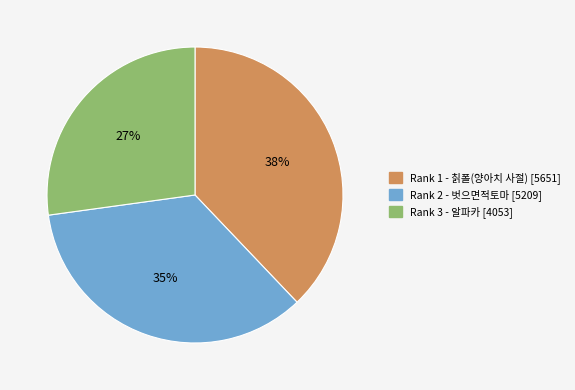

Is it true that Rank 3 - 알파카 [4053] is 21% of the pie?

False